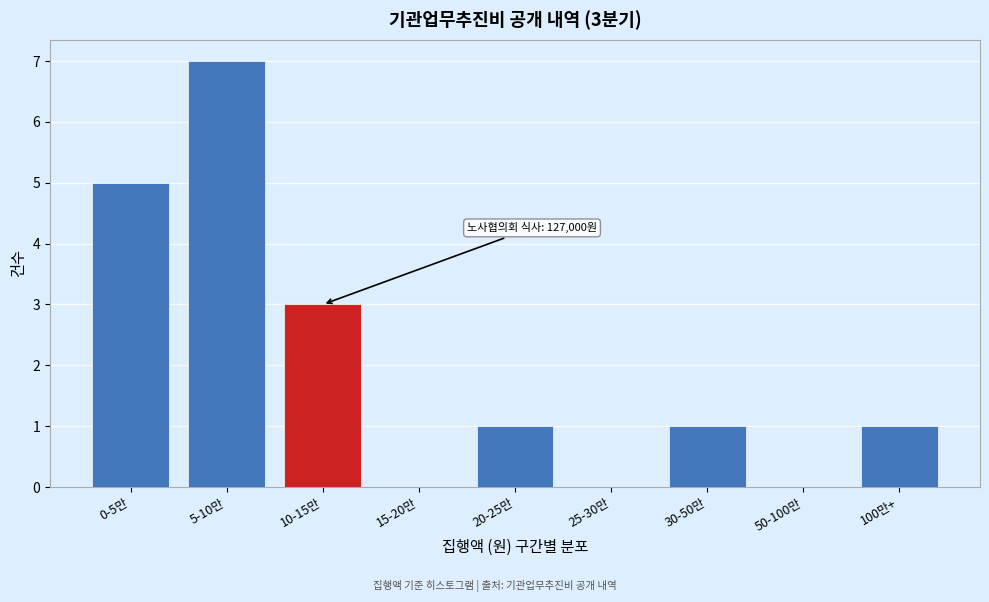

Reading right to left, what are all the values shown in this chart?

100만+=1	50-100만=0	30-50만=1	25-30만=0	20-25만=1	15-20만=0	10-15만=3	5-10만=7	0-5만=5